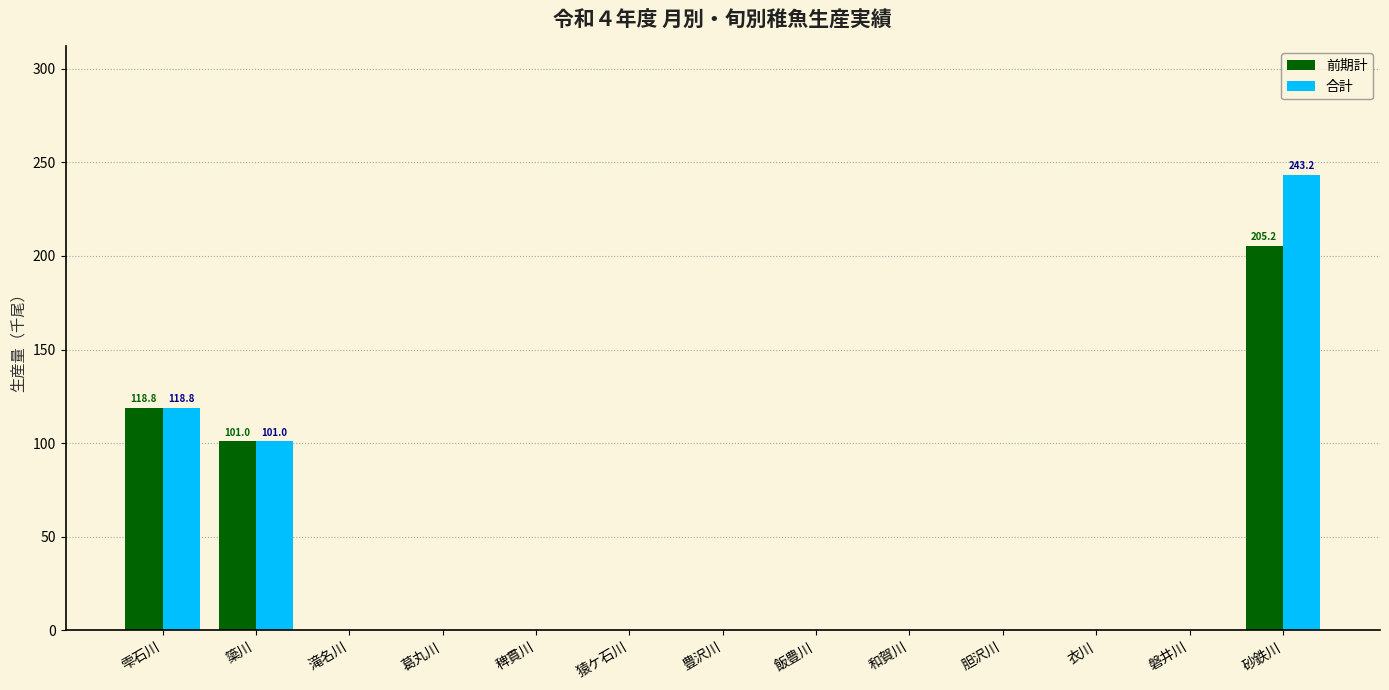

Which label corresponds to the largest value in the chart?

砂鉄川